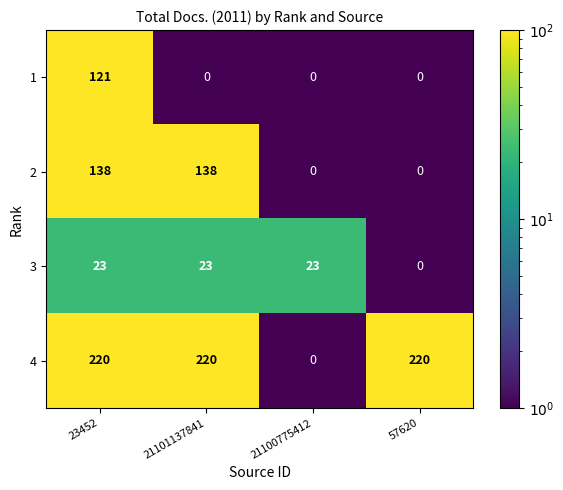

Between 21100775412 and 57620, which series saw the biggest shift?

4